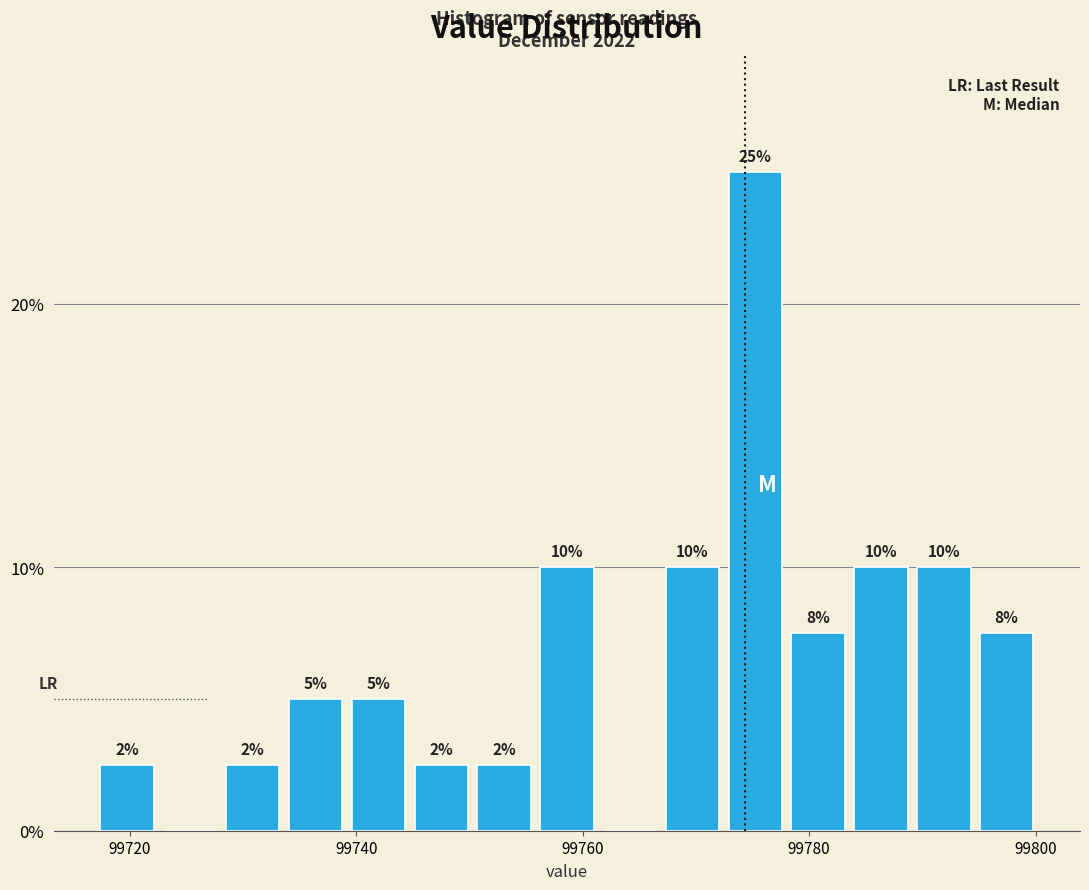

Read against the x-axis, roughly where is the centre of the tallest bar?

99776